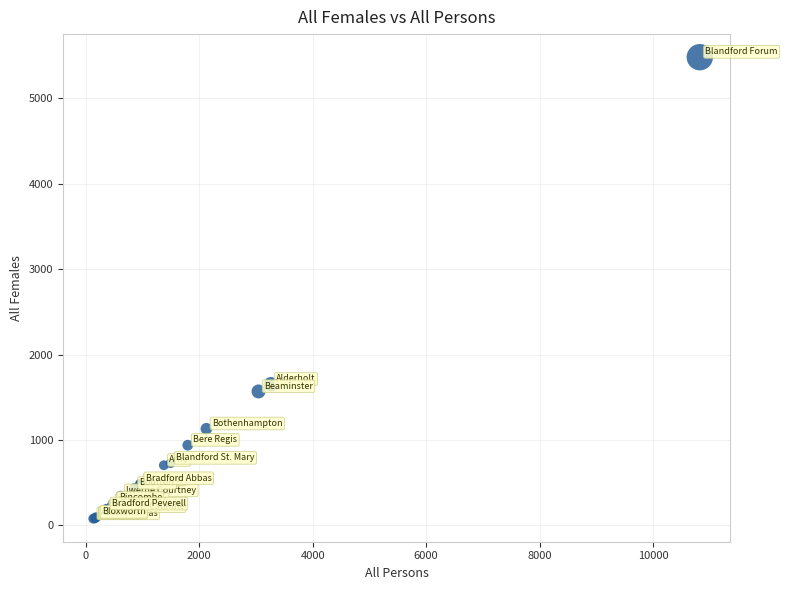

What Y value in the scatter plot is closest to 2781?

1653